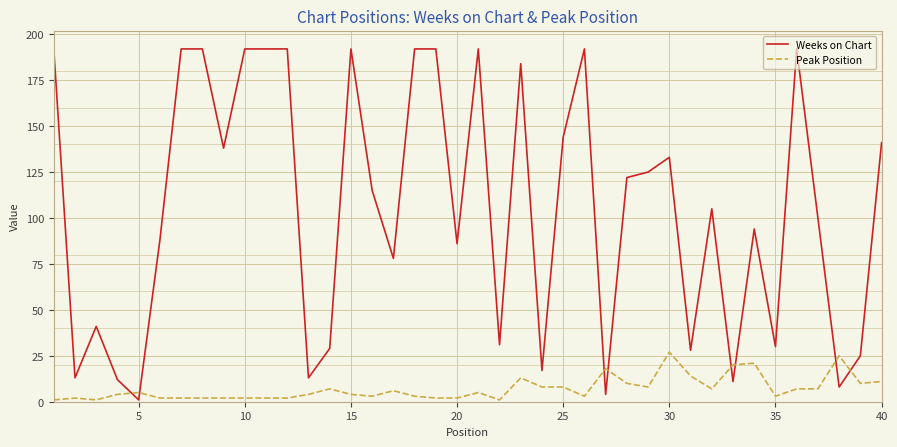

Rank the series by their maximum value, from highest to lowest.

Weeks on Chart, Peak Position